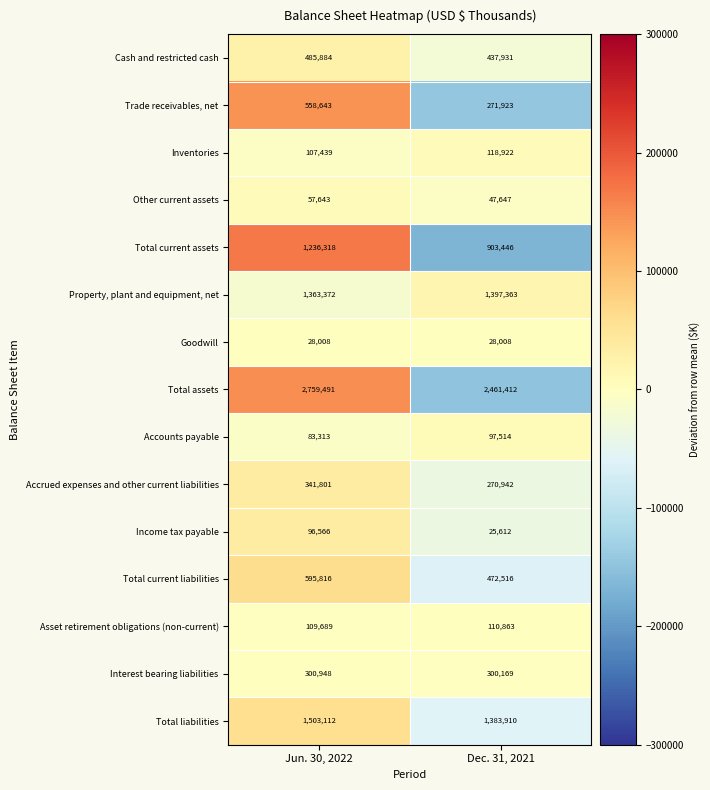

What is the total value across all series at Dec. 31, 2021?

8328178